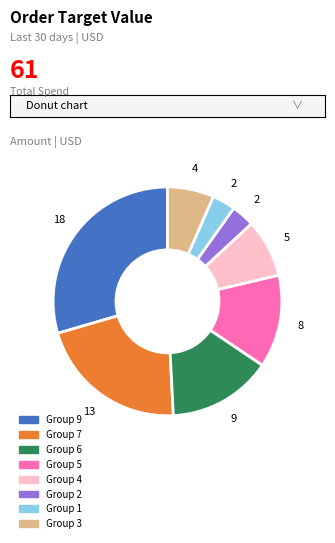

Which category has the biggest portion of the pie?

Group 9